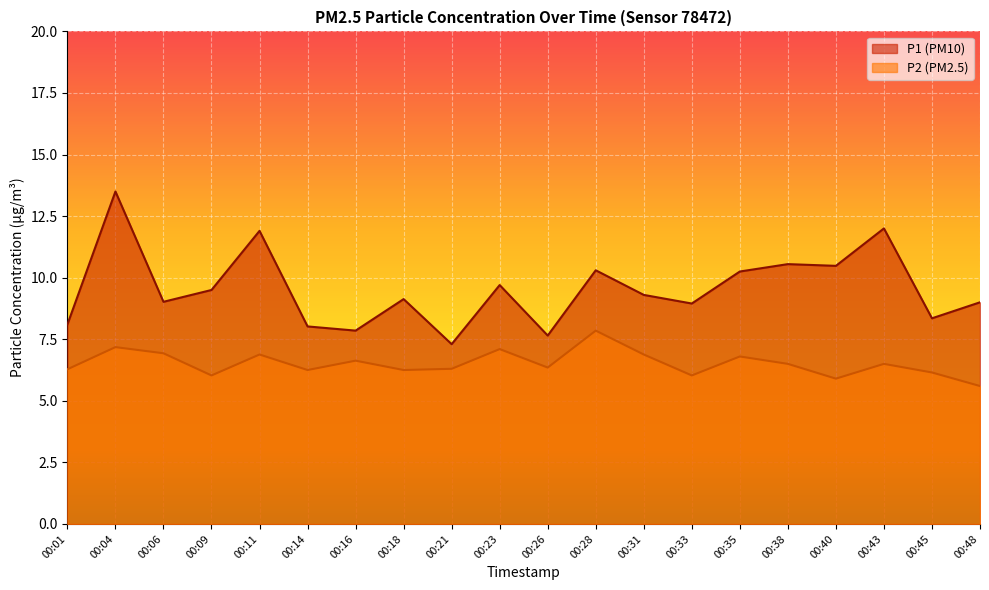

How many interior local valleys does the P1 series have?

7